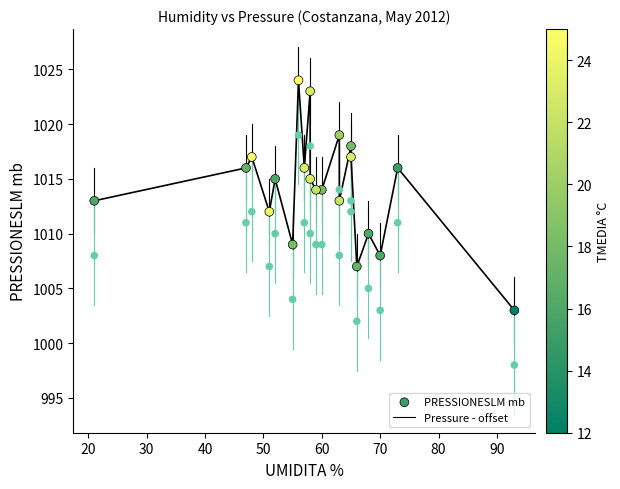

Which series reaches the maximum Y coordinate?

PRESSIONESLM mb